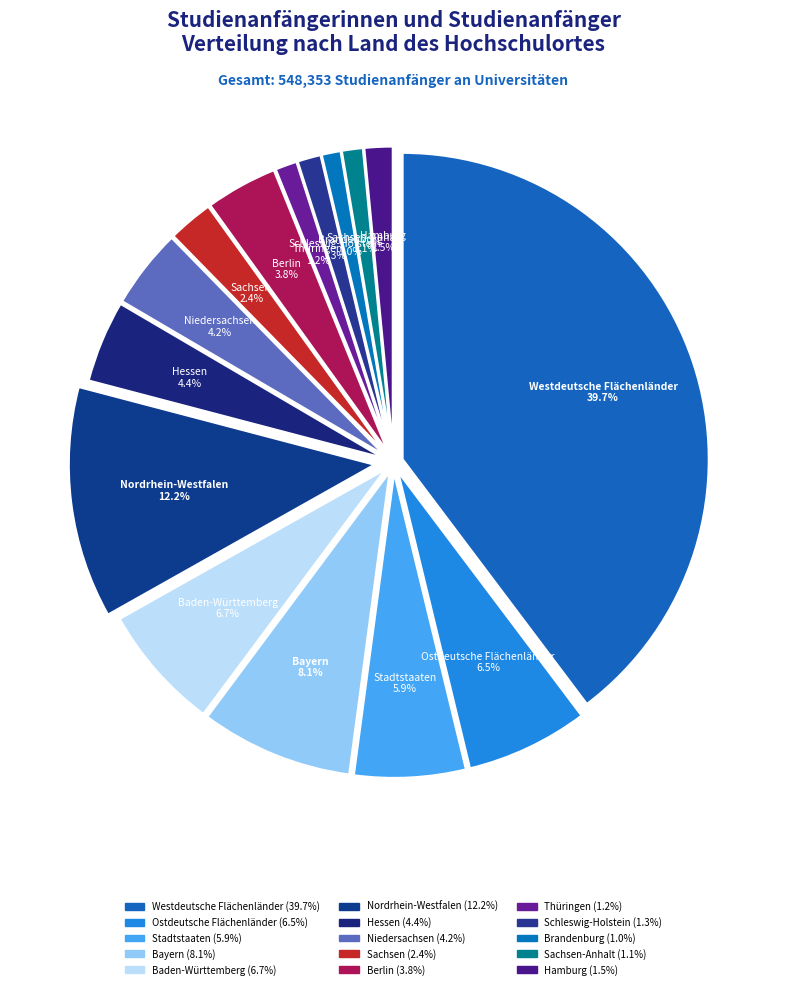

Is there any slice that represents more than half of the pie?

No